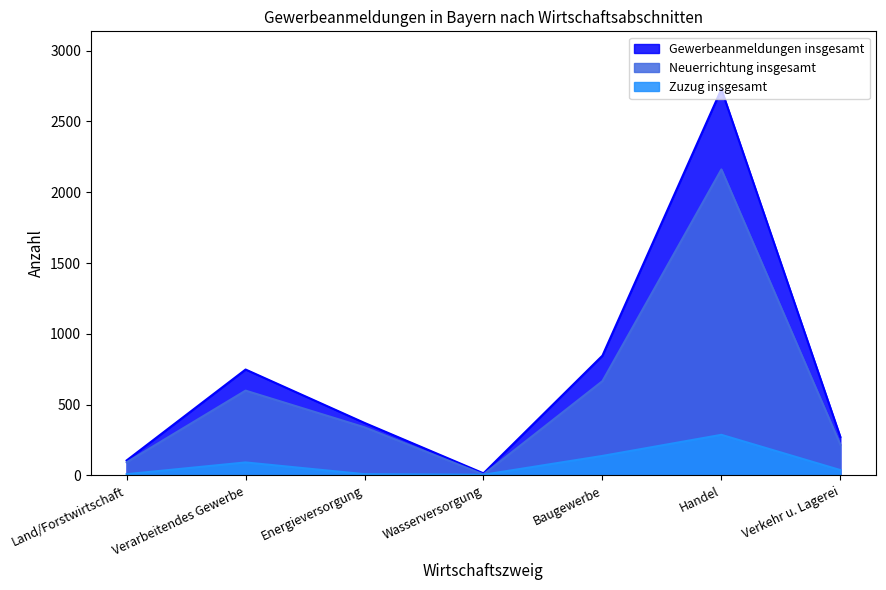

Which series has the widest spread of values?

Gewerbeanmeldungen insgesamt